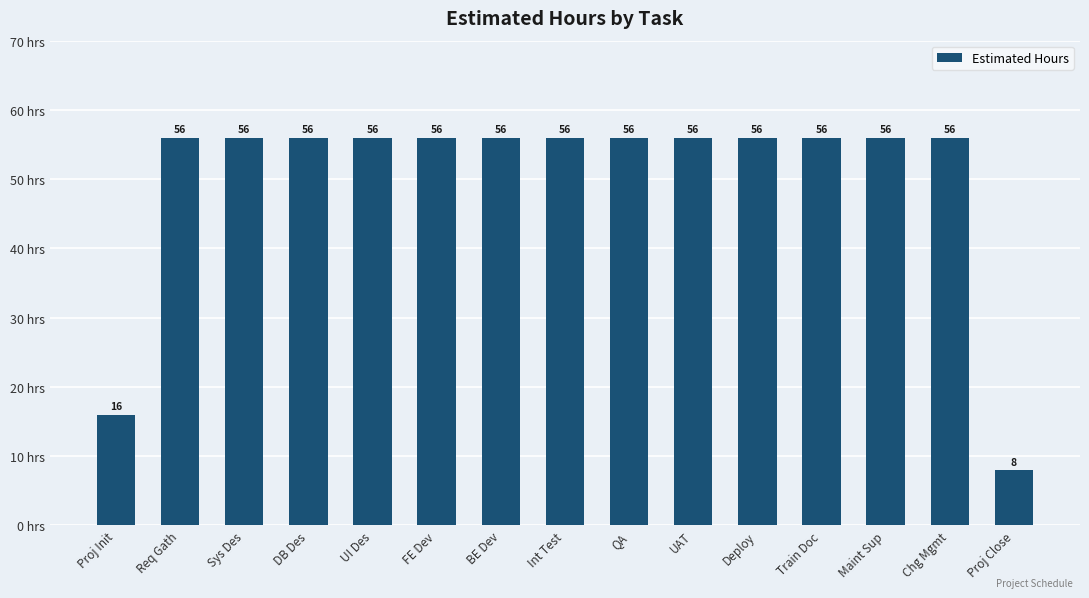

Does the chart contain any negative values?

No